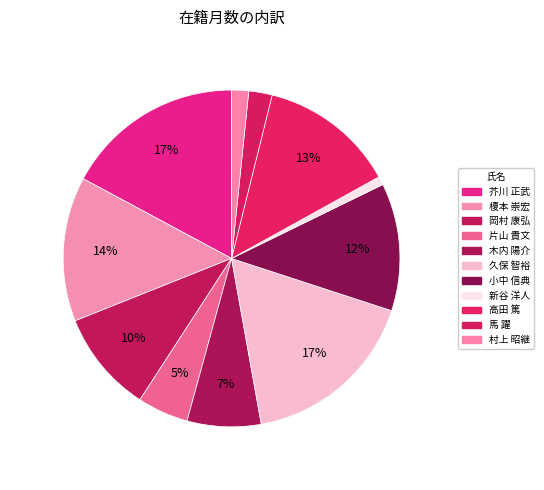

To the nearest percent, what percentage of the pie is 久保 智裕?

17%